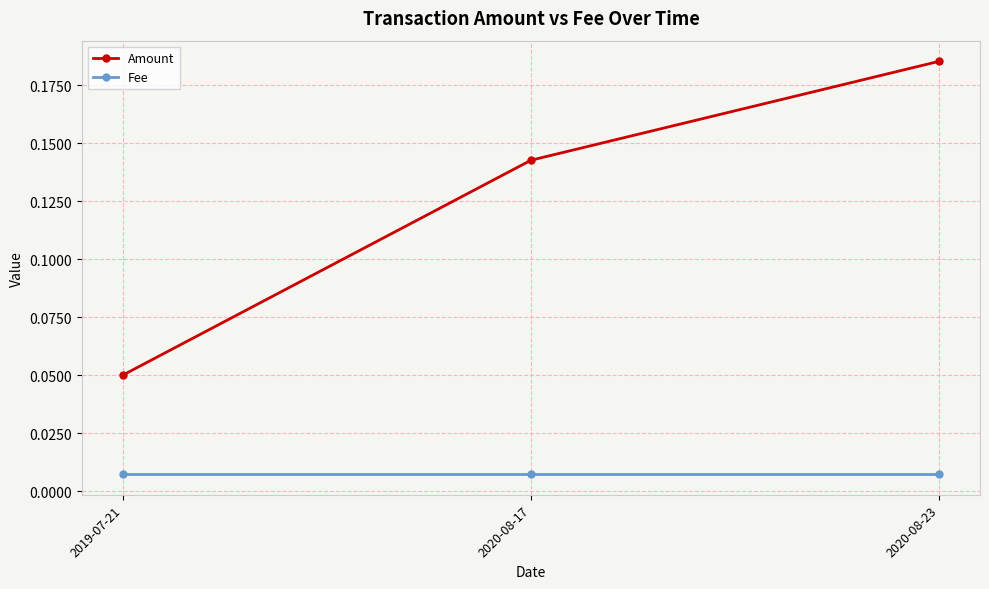

Which series has the largest total across all categories?

Amount